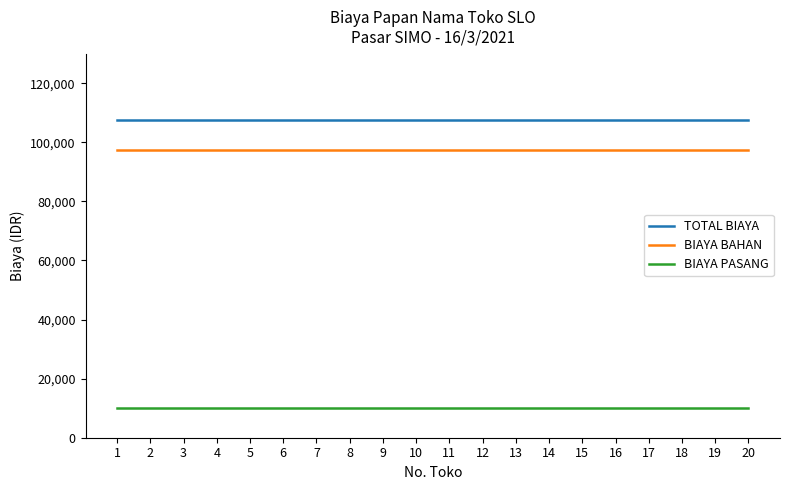

Reading left to right, list all the values displayed in this chart.

TOTAL BIAYA: 107500	107500	107500	107500	107500	107500	107500	107500	107500	107500	107500	107500	107500	107500	107500	107500	107500	107500	107500	107500
BIAYA BAHAN: 97500	97500	97500	97500	97500	97500	97500	97500	97500	97500	97500	97500	97500	97500	97500	97500	97500	97500	97500	97500
BIAYA PASANG: 10000	10000	10000	10000	10000	10000	10000	10000	10000	10000	10000	10000	10000	10000	10000	10000	10000	10000	10000	10000